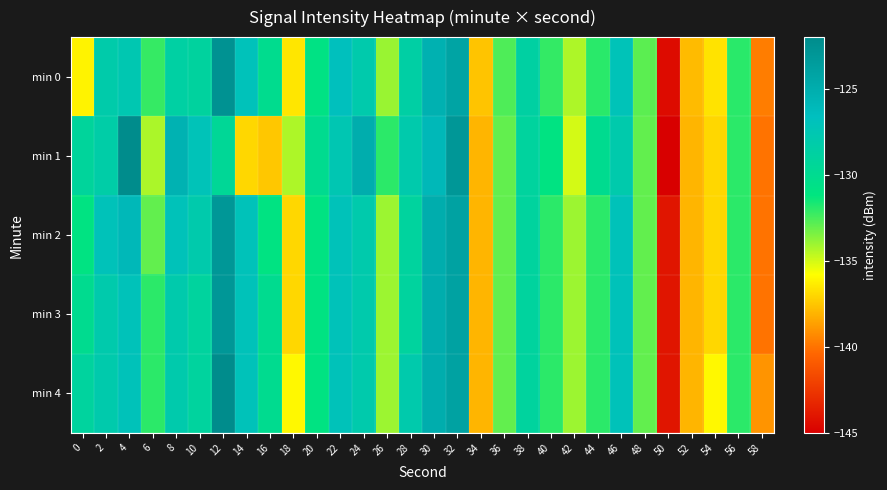

Reading right to left, what are all the values shown in this chart?

min 0: 58=-139.7	56=-131.9	54=-136.6	52=-137.8	50=-144.4	48=-132.8	46=-127.1	44=-131.9	42=-134.3	40=-132.1	38=-128.7	36=-132.6	34=-137.6	32=-124.2	30=-125.3	28=-128.5	26=-134.0	24=-128.0	22=-126.7	20=-130.8	18=-136.5	16=-130.2	14=-127.0	12=-122.6	10=-128.9	8=-128.6	6=-132.2	4=-127.7	2=-128.1	0=-136.1
min 1: 58=-140.0	56=-132.0	54=-137.0	52=-138.0	50=-145.0	48=-133.0	46=-128.0	44=-130.0	42=-135.0	40=-131.0	38=-129.0	36=-133.0	34=-138.0	32=-123.0	30=-126.0	28=-128.0	26=-132.0	24=-125.0	22=-127.5	20=-130.0	18=-134.3	16=-137.5	14=-137.0	12=-129.5	10=-127.1	8=-125.5	6=-134.3	4=-121.9	2=-128.4	0=-129.2
min 2: 58=-140.0	56=-132.0	54=-137.0	52=-138.0	50=-144.0	48=-133.0	46=-127.0	44=-132.0	42=-134.0	40=-132.0	38=-129.0	36=-133.0	34=-138.0	32=-124.0	30=-125.0	28=-129.0	26=-134.0	24=-128.0	22=-127.0	20=-131.0	18=-137.0	16=-131.0	14=-127.0	12=-123.0	10=-128.0	8=-127.0	6=-133.0	4=-126.0	2=-127.0	0=-131.0
min 3: 58=-140.0	56=-132.0	54=-137.0	52=-138.0	50=-144.0	48=-133.0	46=-127.0	44=-132.0	42=-134.0	40=-132.0	38=-129.0	36=-133.0	34=-138.0	32=-124.0	30=-125.0	28=-129.0	26=-134.0	24=-128.0	22=-127.0	20=-131.0	18=-137.0	16=-130.0	14=-127.0	12=-123.0	10=-129.0	8=-128.0	6=-132.0	4=-127.0	2=-128.0	0=-130.0
min 4: 58=-139.0	56=-132.0	54=-136.0	52=-138.0	50=-144.0	48=-133.0	46=-127.0	44=-132.0	42=-134.0	40=-132.0	38=-129.0	36=-133.0	34=-138.0	32=-124.0	30=-125.0	28=-128.0	26=-134.0	24=-128.0	22=-127.0	20=-131.0	18=-136.0	16=-130.0	14=-127.0	12=-122.0	10=-129.0	8=-128.0	6=-132.0	4=-127.0	2=-128.0	0=-129.0